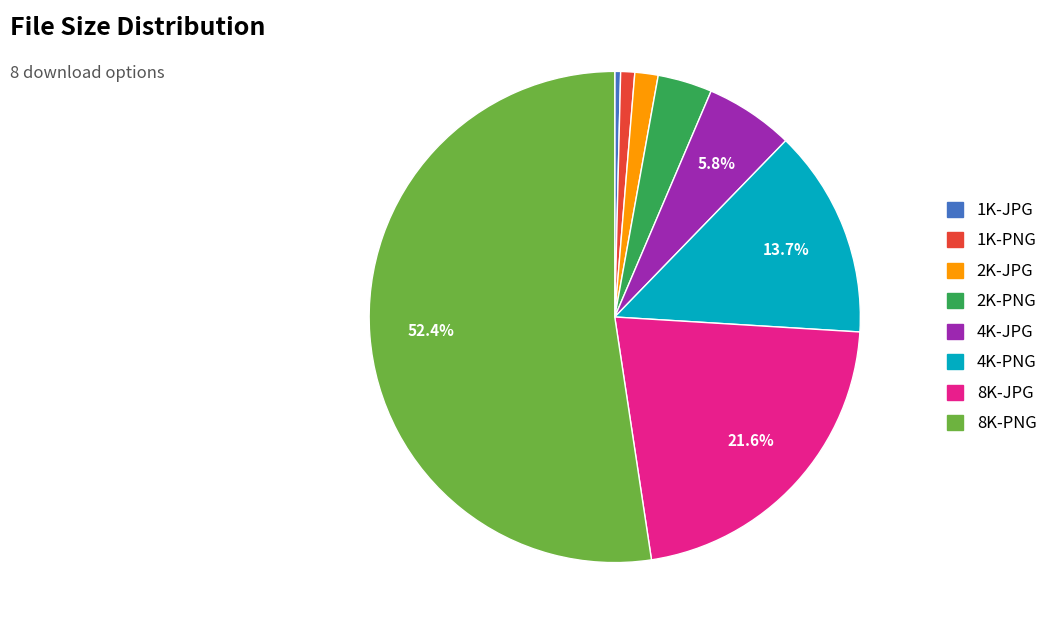

How many segments does this pie chart have?

8